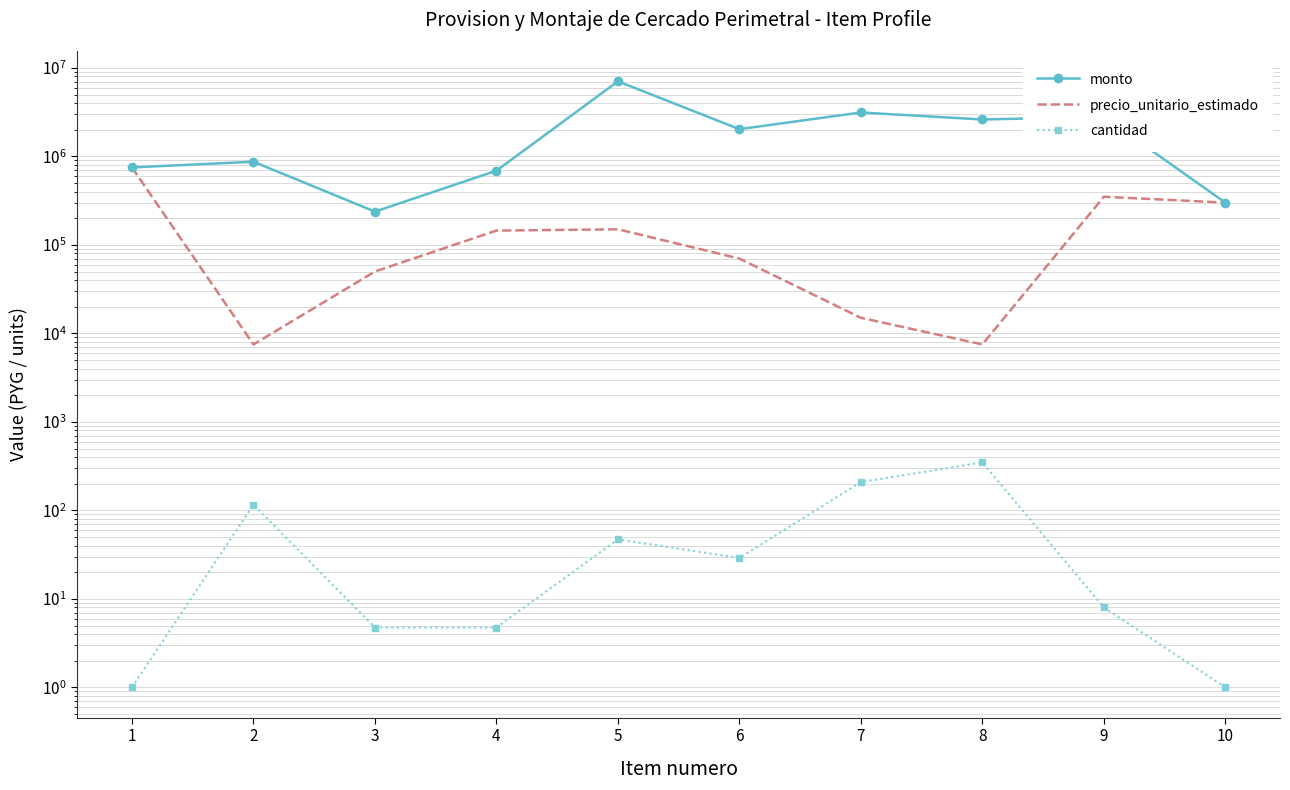

True or false: monto and cantidad cross at least once.

False